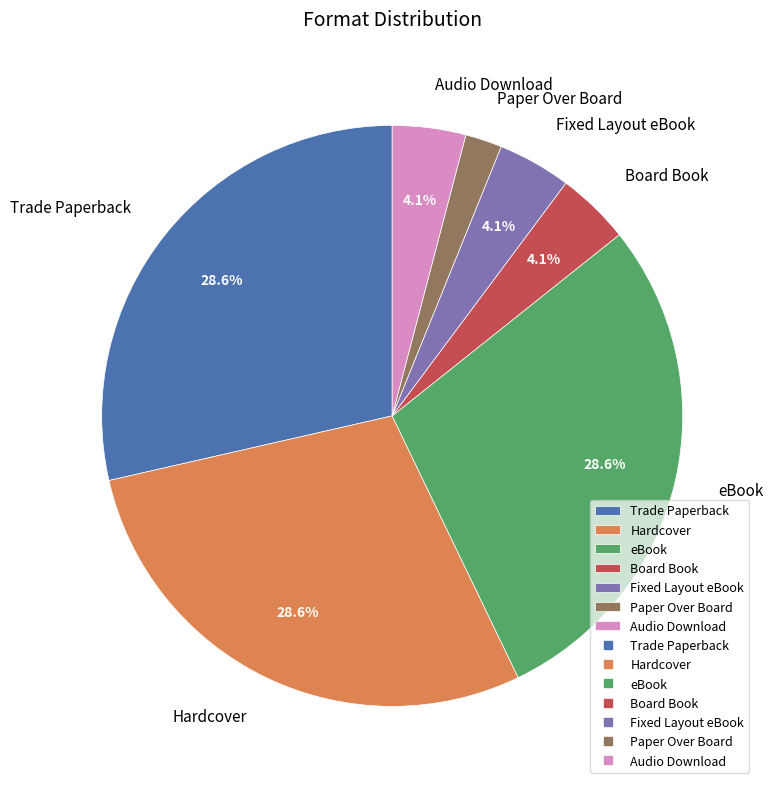

To the nearest percent, what is the combined percentage of Paper Over Board and Fixed Layout eBook?

6%